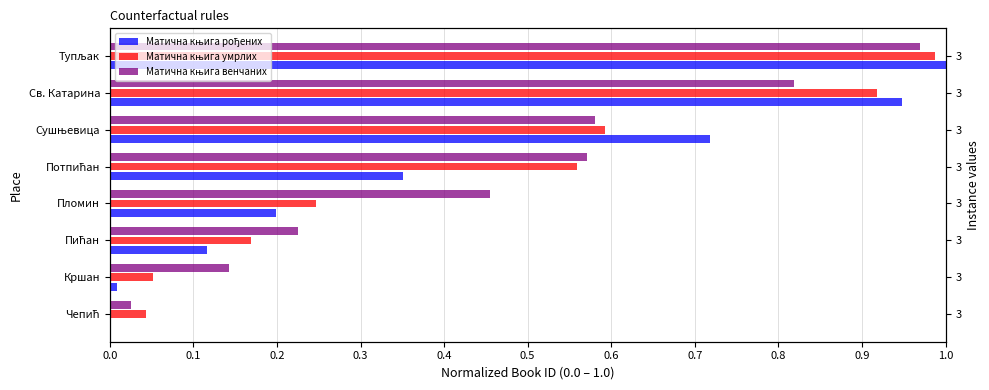

How many bars are there in total?

24